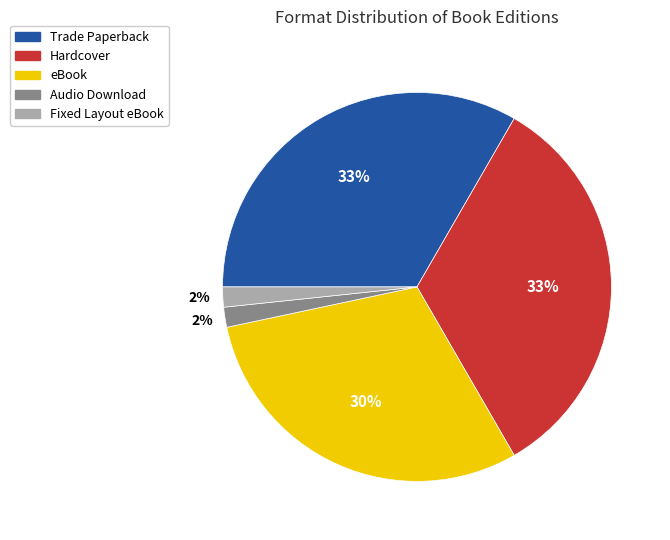

How many slices are in this pie chart?

5